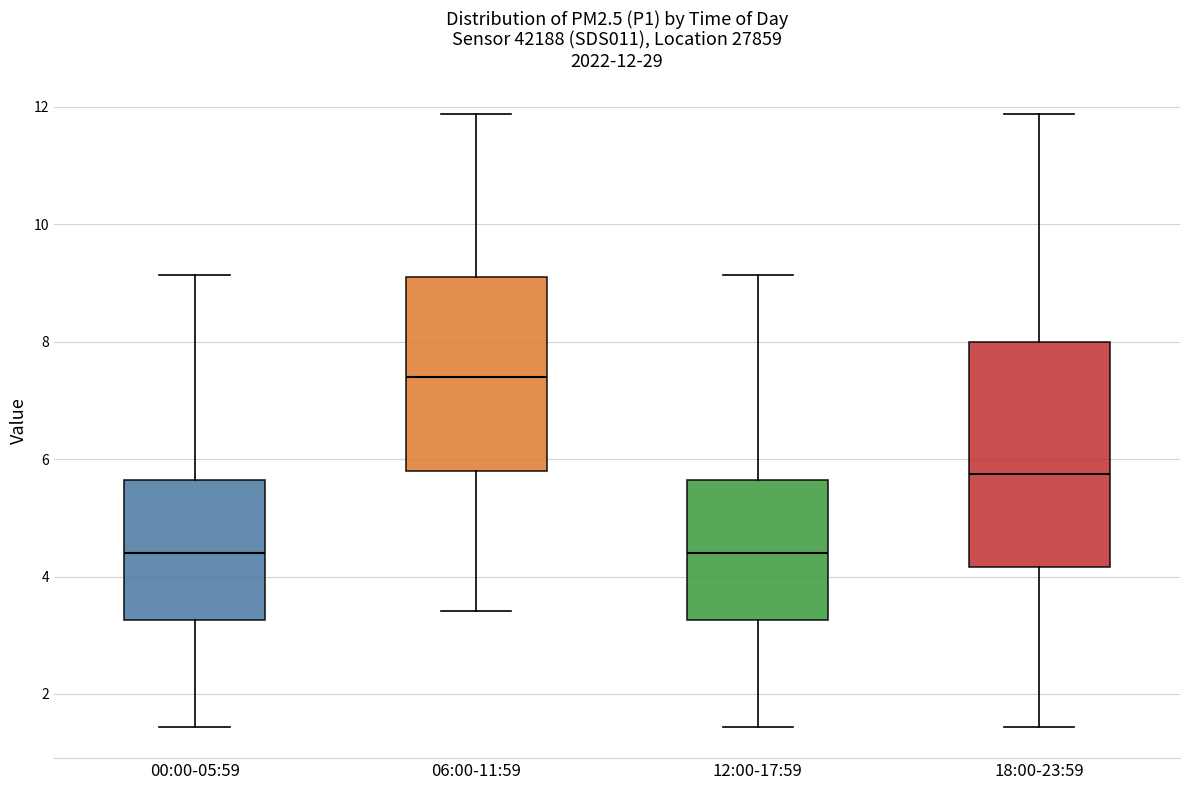

Which box is the tallest, from its lower edge to its upper edge?

18:00-23:59